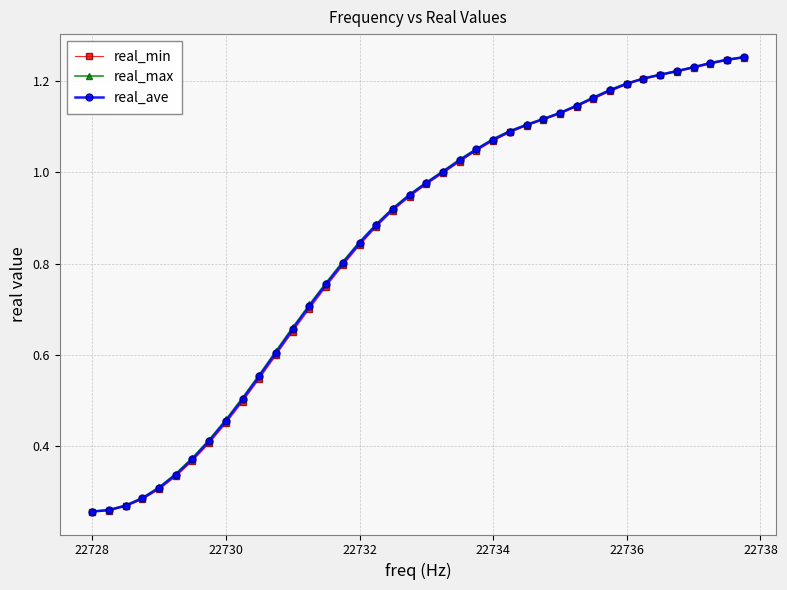

At how many categories does at least one series exceed 0?

40